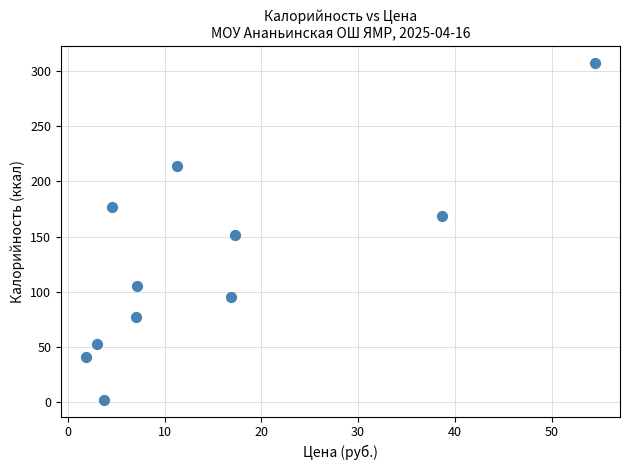

What is the range of Y values (max minus min)?

305.3